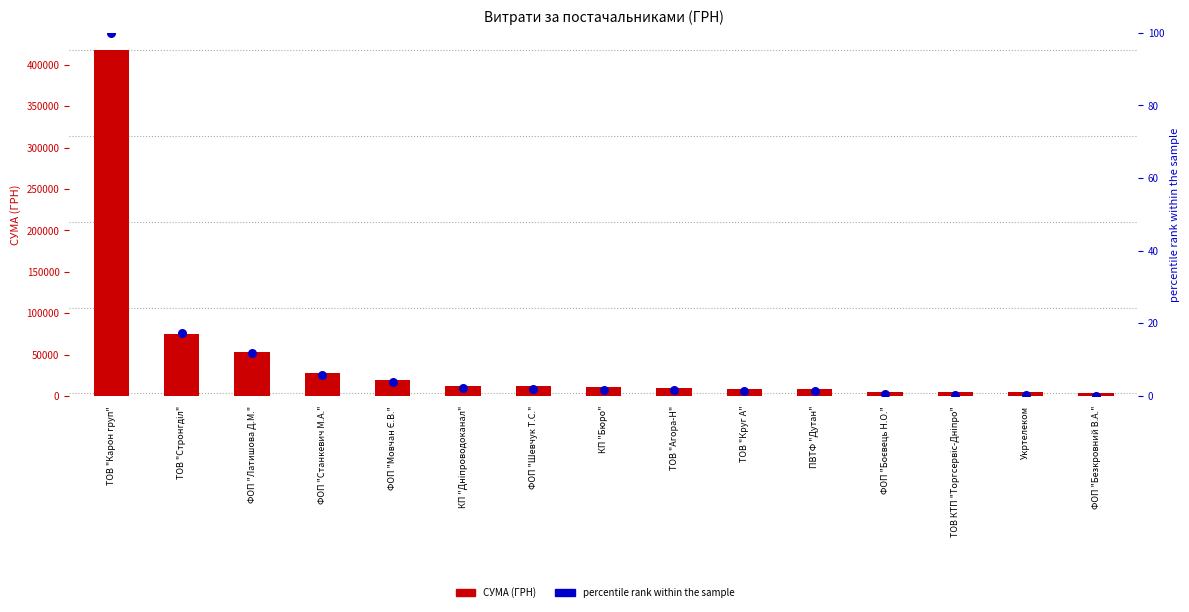

Which series has the largest total across all categories?

СУМА (ГРН)